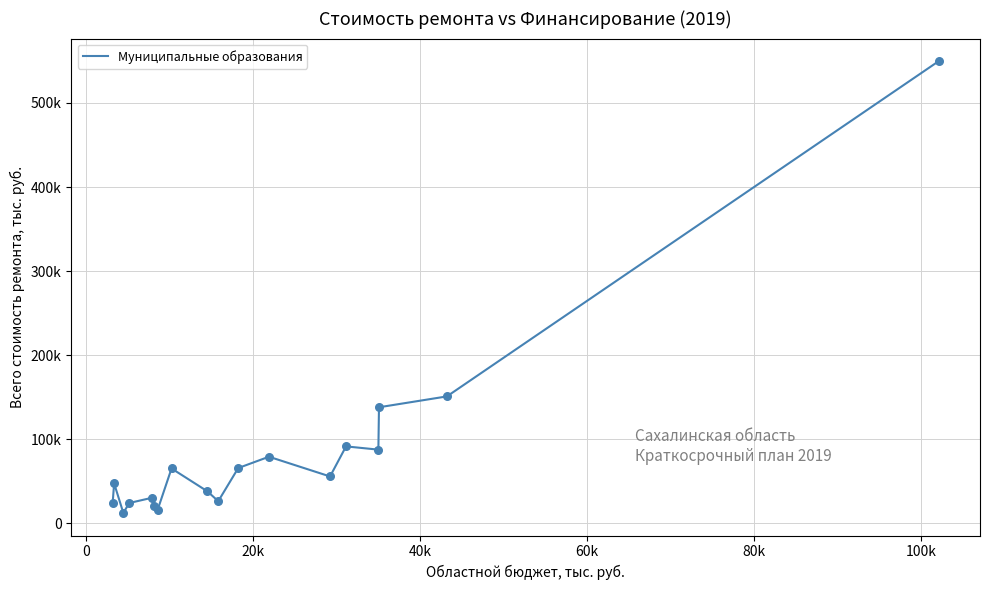

Does the chart have visible grid lines?

Yes